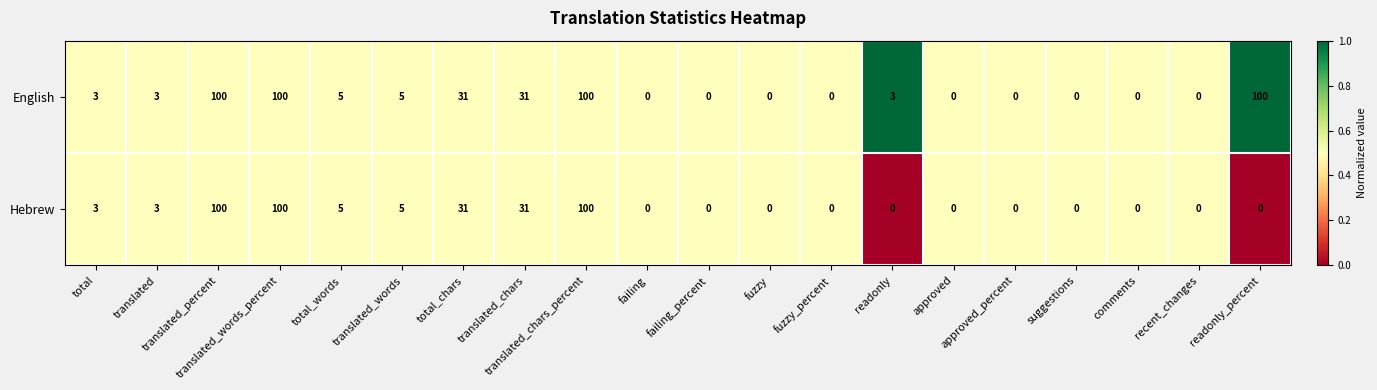

What is the maximum value shown in the chart?

100